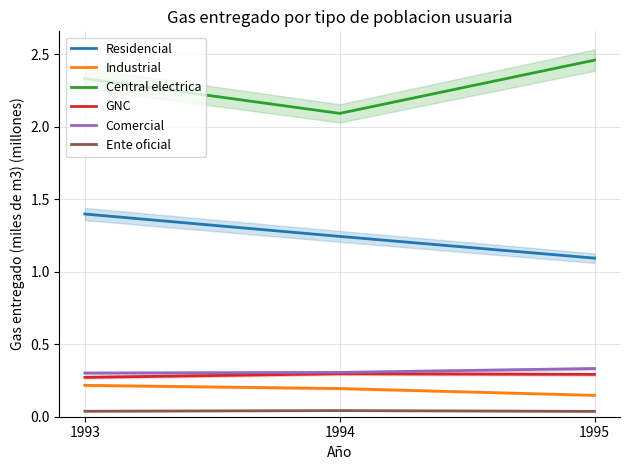

Does the chart display data point markers on the line(s)?

No